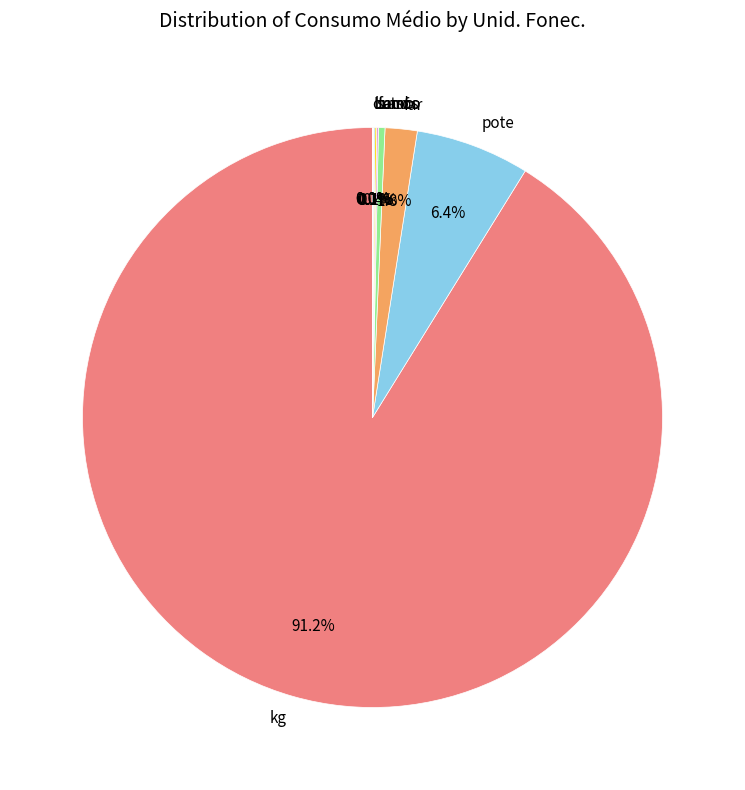

What is the ratio of the value at far to the value at pote?

0.3